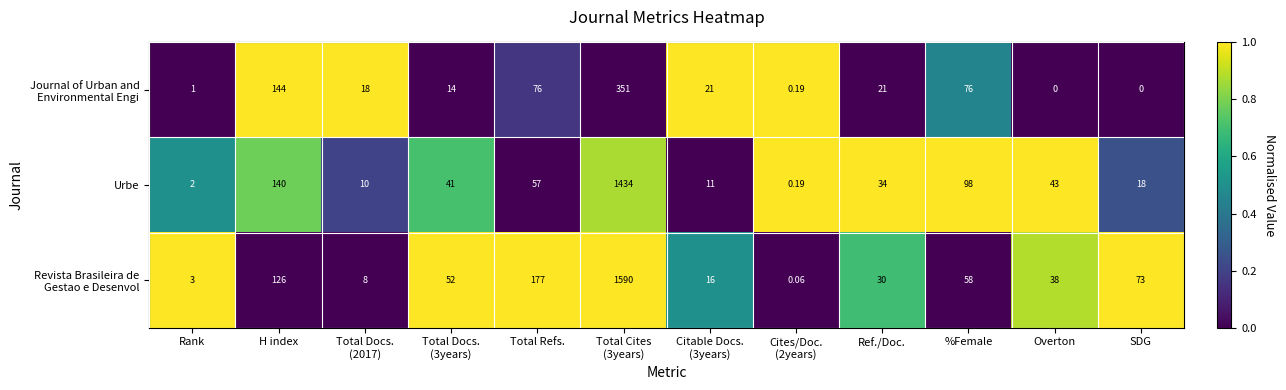

Which category has the highest value across all series?

Total Cites
(3years)